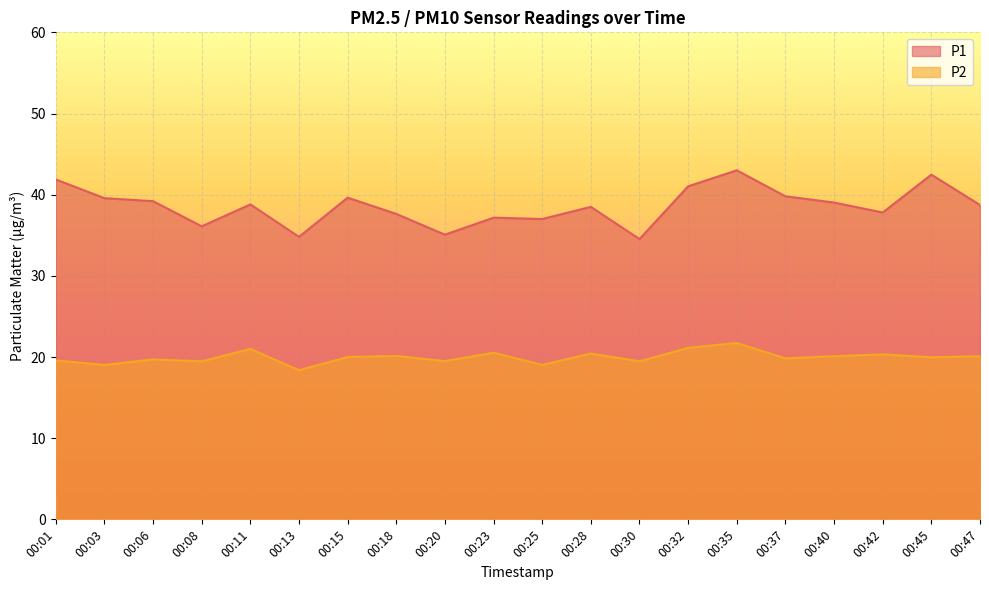

Rank the series by their average value, from lowest to highest.

P2, P1